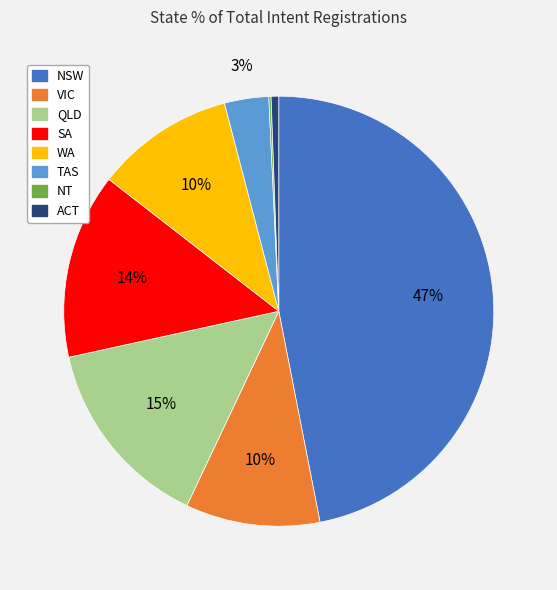

Which has a higher value, VIC or QLD?

QLD